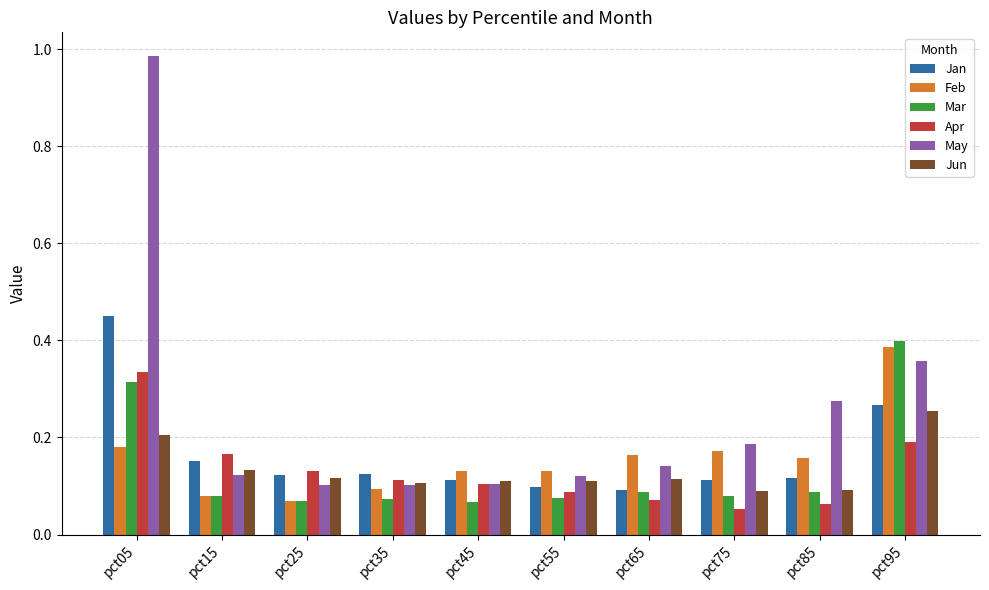

Count the Apr values in the range 0 to 1.

10